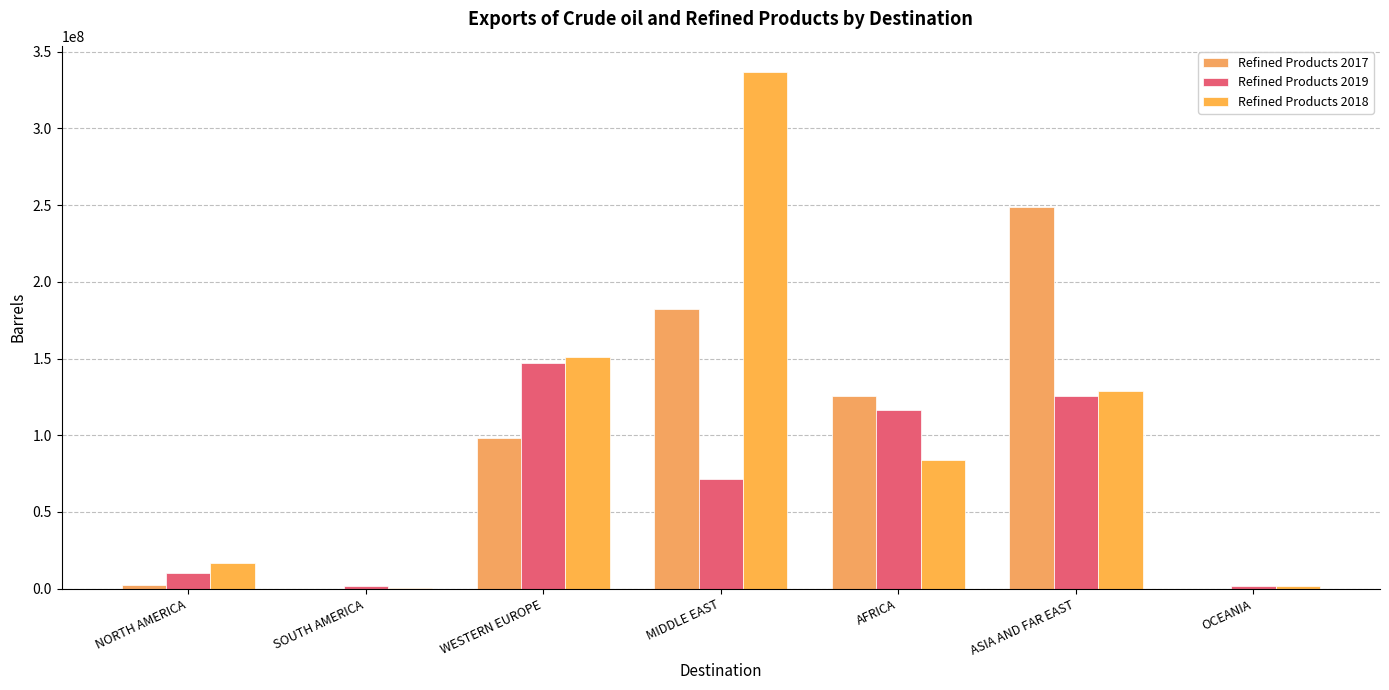

How many groups of bars are there?

7